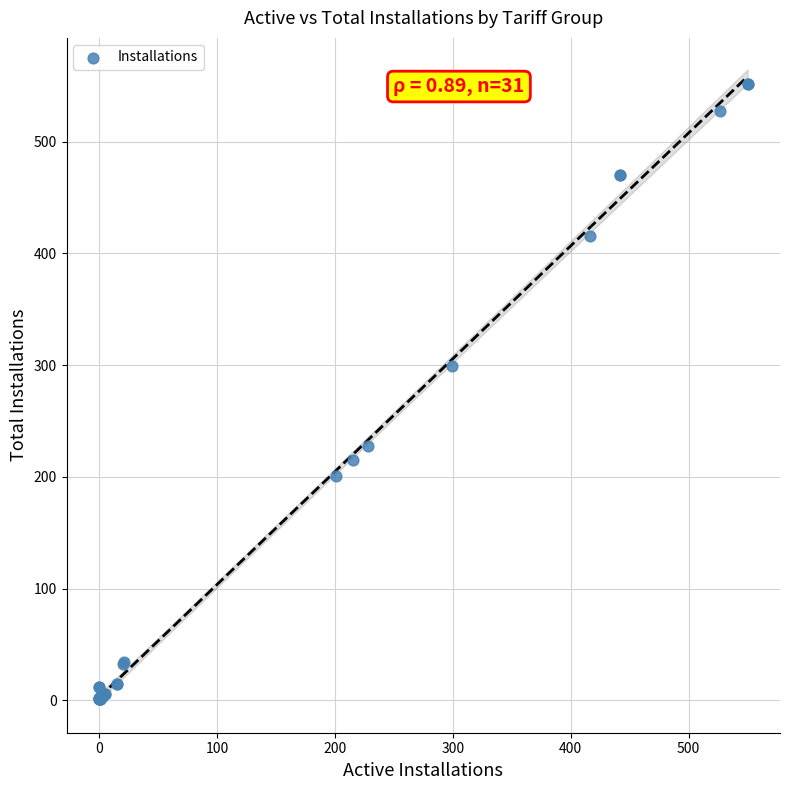

What Y value in the scatter plot is closest to 276?

299